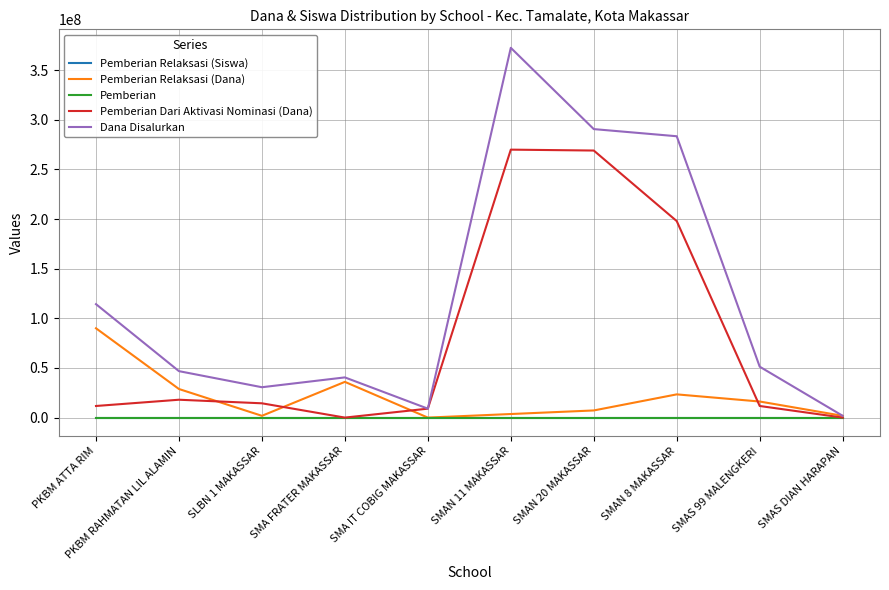

At which label is Pemberian Dari Aktivasi Nominasi (Dana) closest to 135000000?

SMAN 8 MAKASSAR